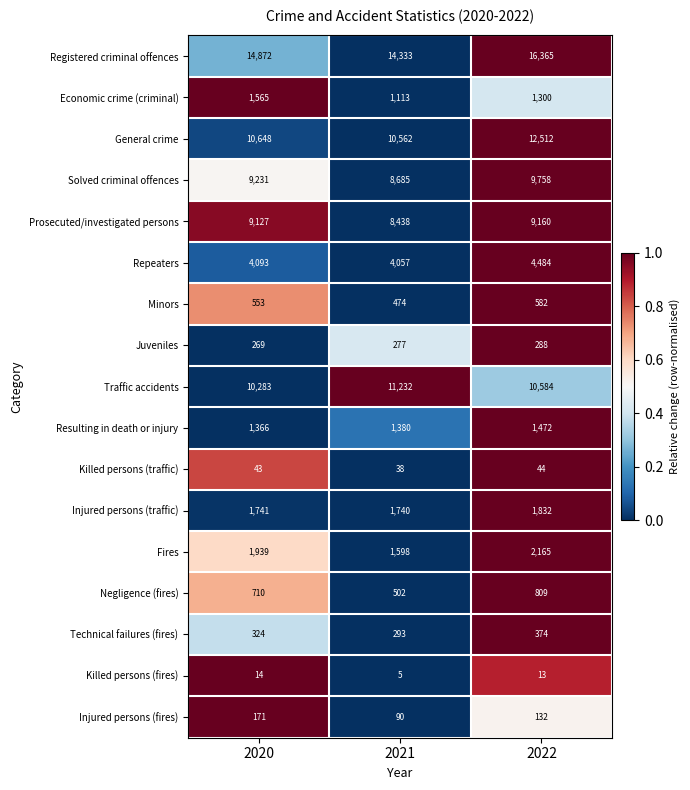

Which series has the largest range (max minus min)?

Registered criminal offences